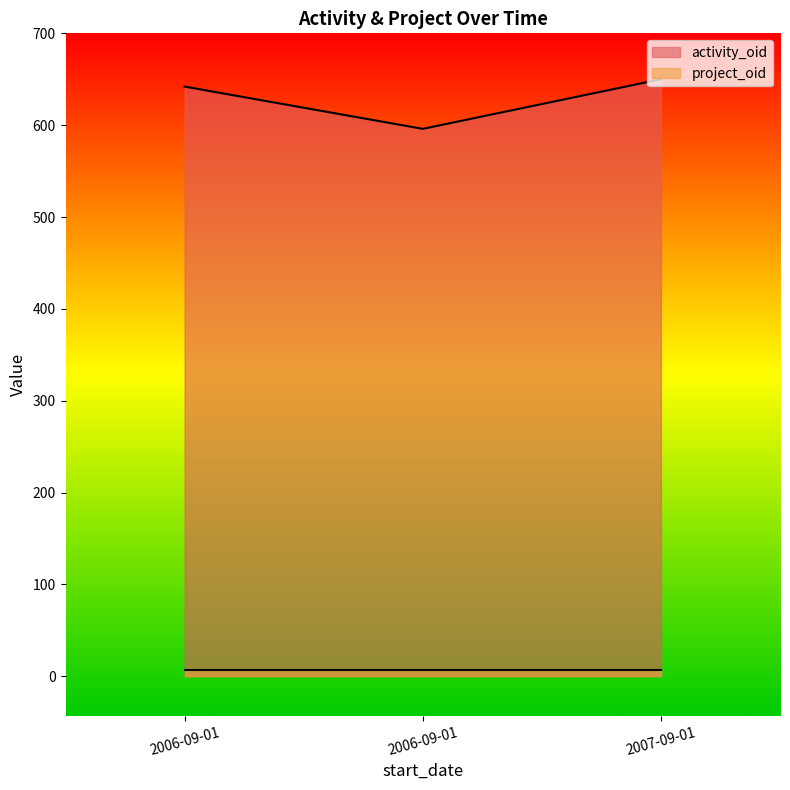

What is the approximate value at 2007-09-01?

650